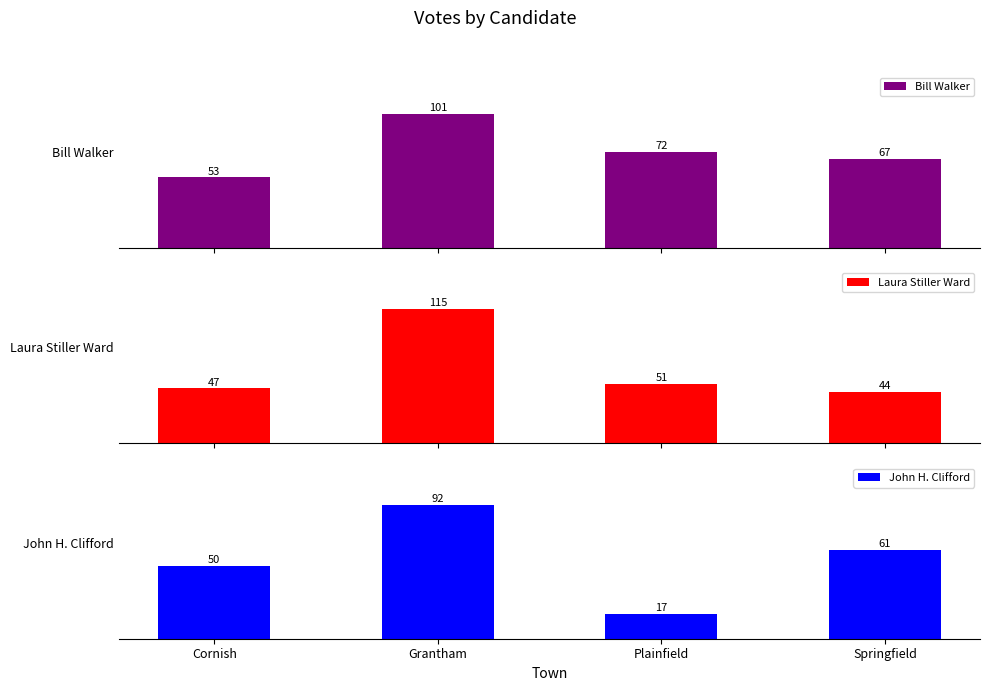

At which label does Bill Walker reach its minimum?

Cornish